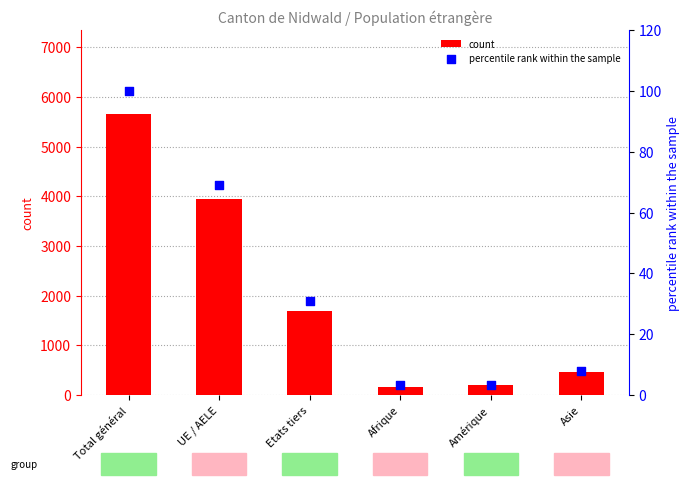

Is the value of count at Amérique greater than the value of percentile rank within the sample at Amérique?

Yes